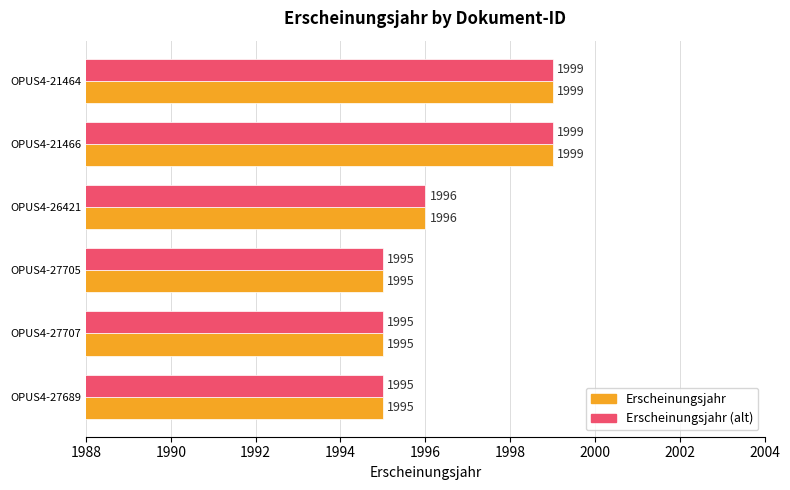

What is the smallest value displayed?

1995